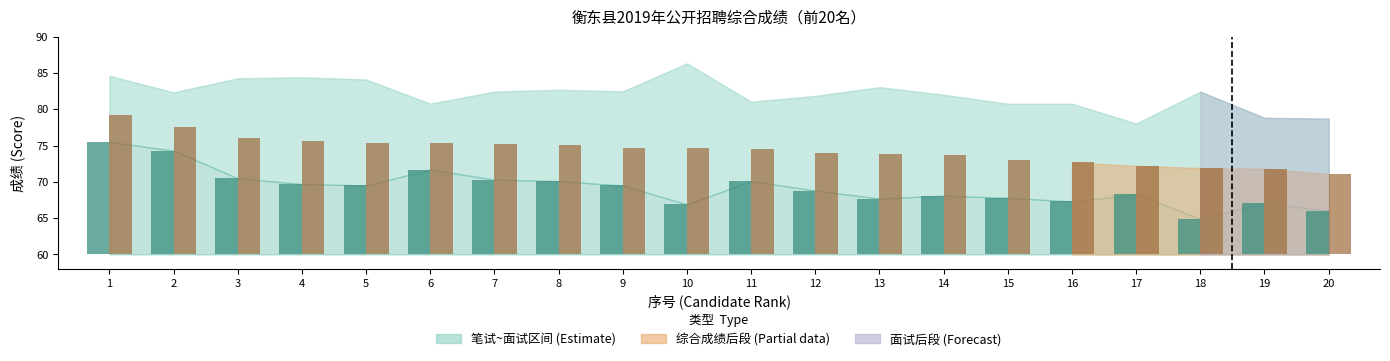

Is the value of 综合成绩(bar) at 12 greater than the value of 笔试成绩(bar) at 10?

Yes